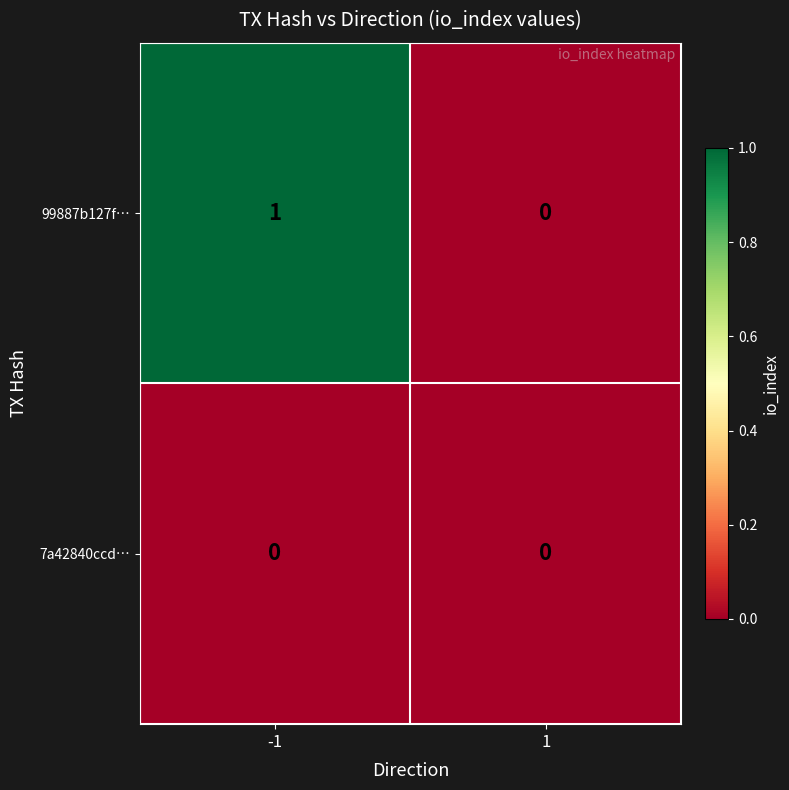

Is it true that 99887b127f… equals 1 at -1?

True